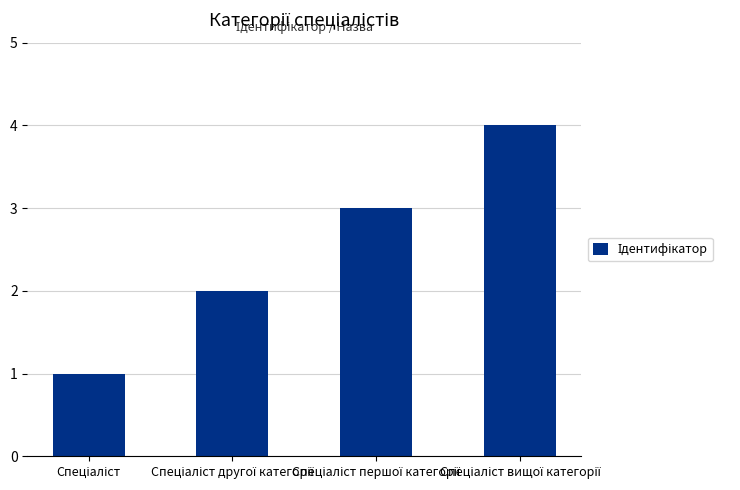

What is the greatest value displayed?

4